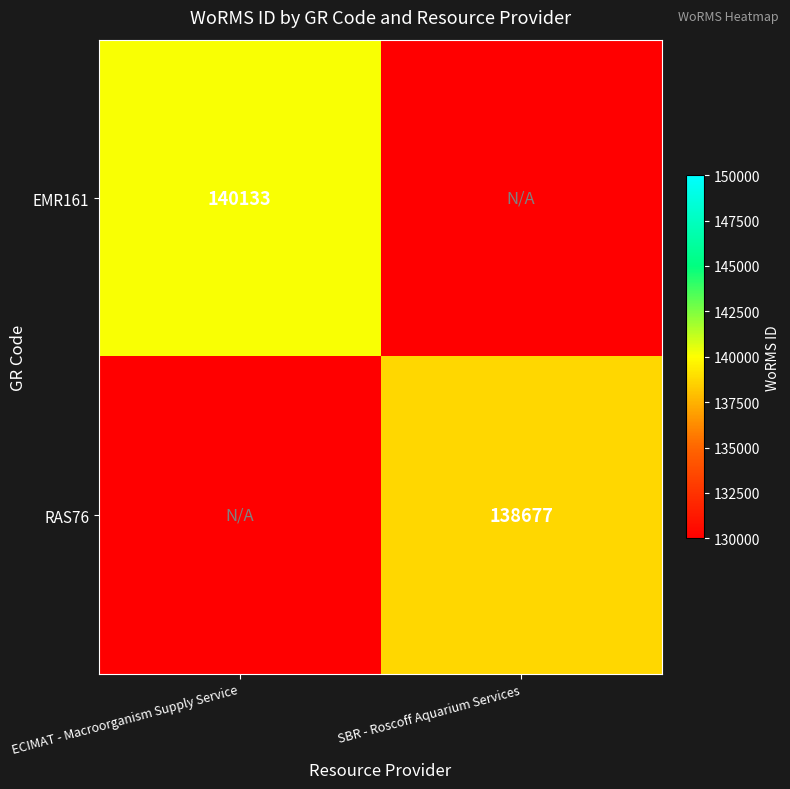

Is it true that RAS76 equals 30058 at SBR - Roscoff Aquarium Services?

False